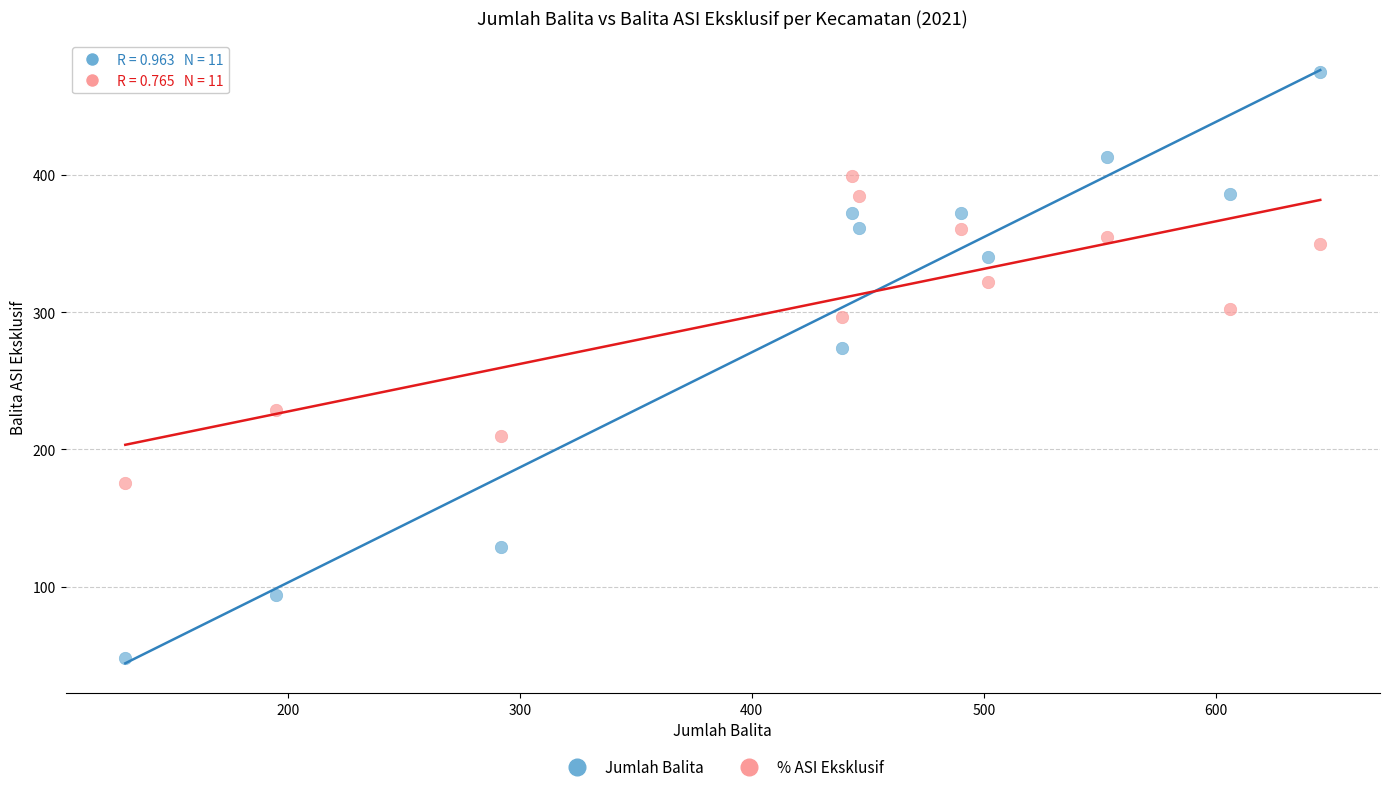

Across all data points, what is the range of X values (max minus min)?

515.0